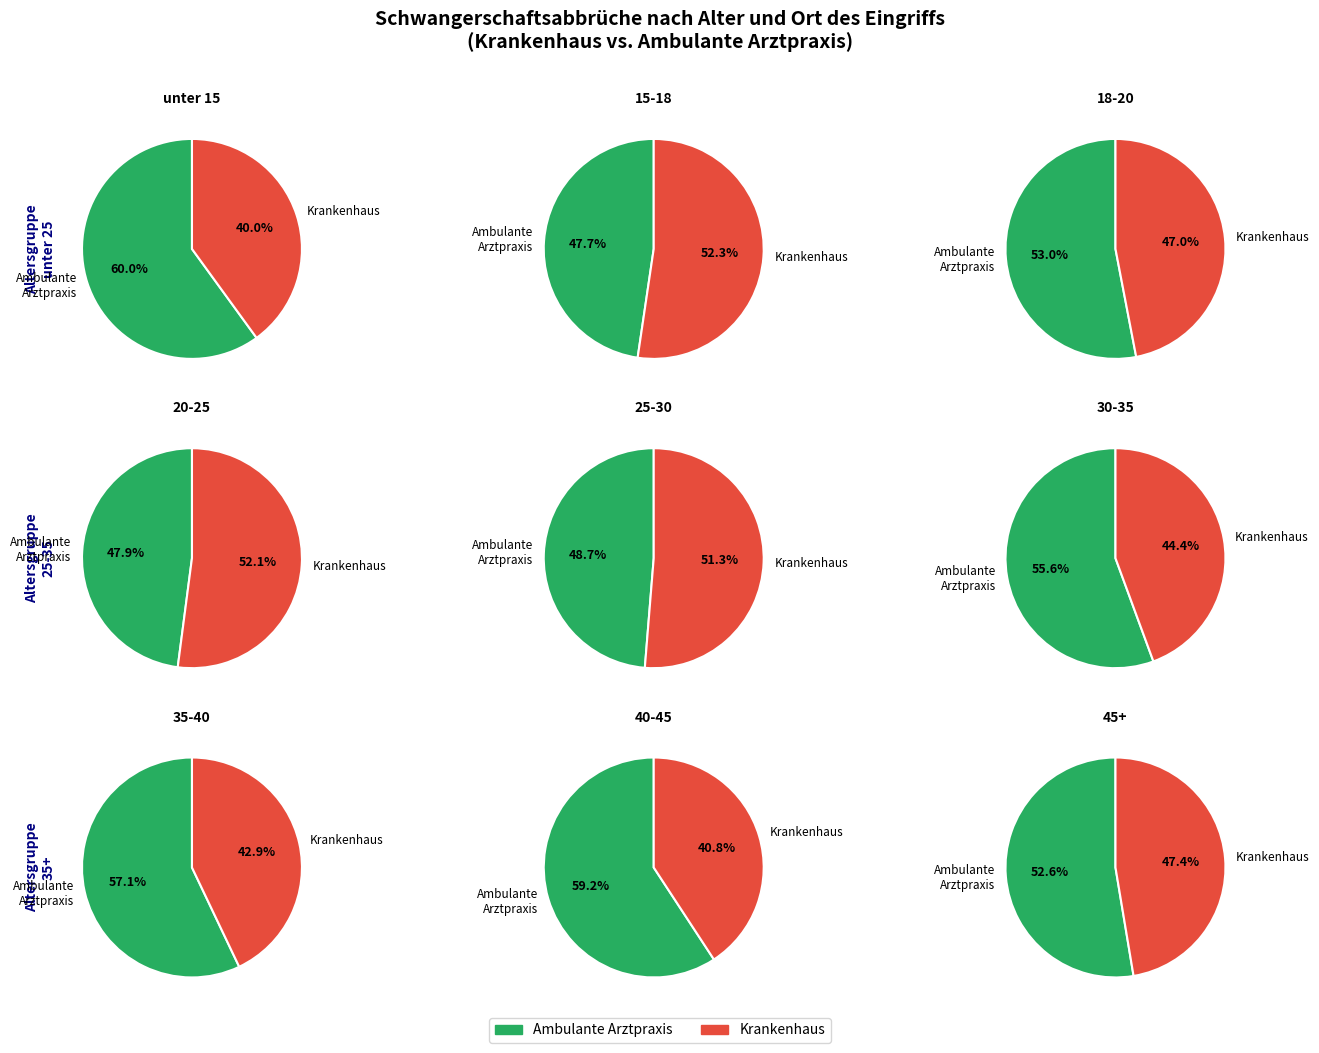

Is 6 the majority of the pie?

No